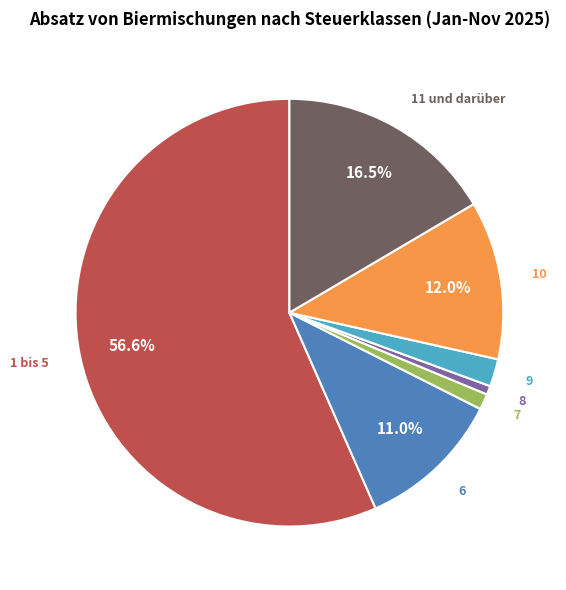

Is there any slice that represents more than half of the pie?

Yes